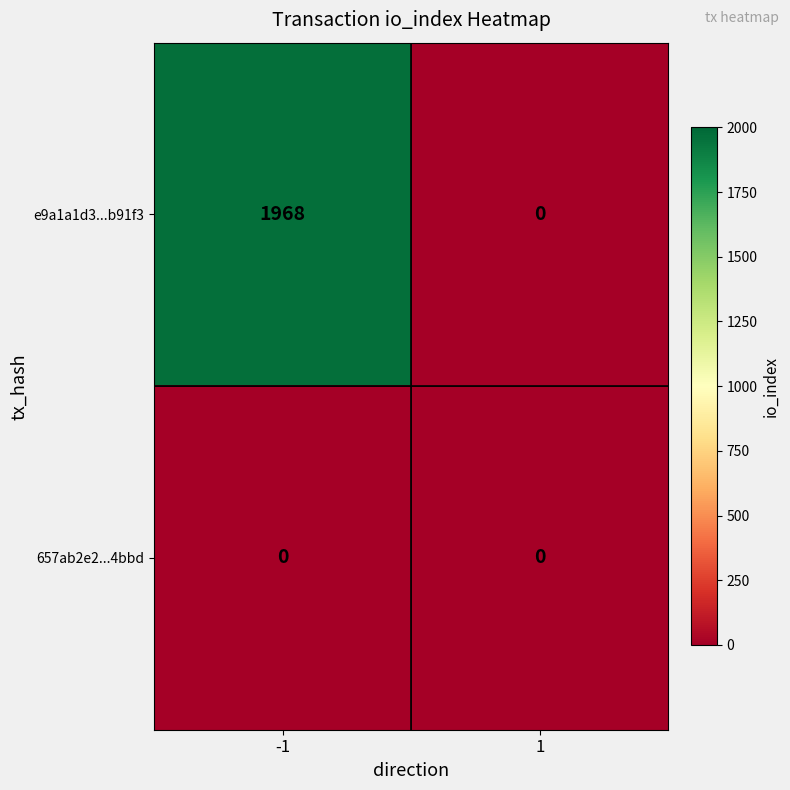

What is the sum of the e9a1a1d3...b91f3 values at 1 and -1?

1968